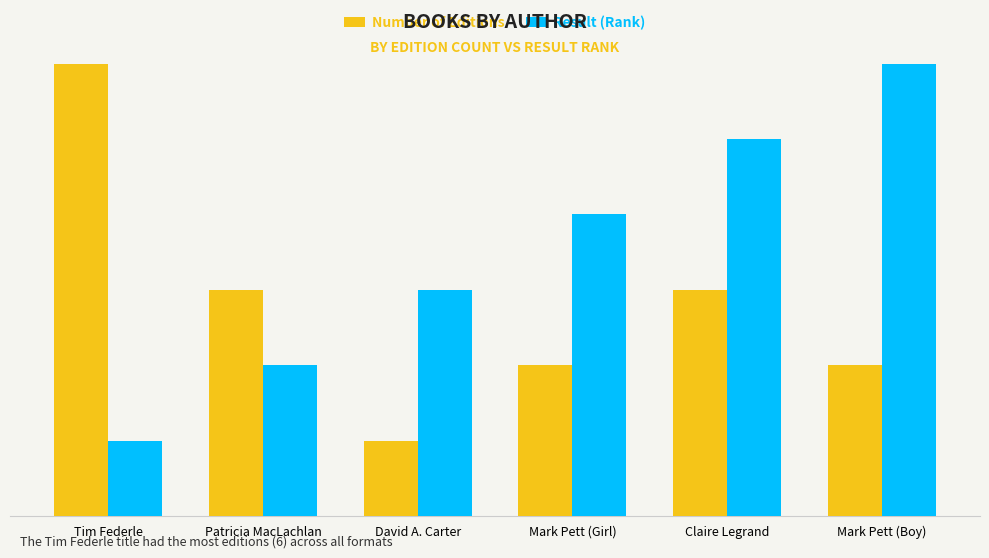

Reading left to right, what are all the values shown in this chart?

Number of Editions: Tim Federle=6	Patricia MacLachlan=3	David A. Carter=1	Mark Pett (Girl)=2	Claire Legrand=3	Mark Pett (Boy)=2
Result (Rank): Tim Federle=1	Patricia MacLachlan=2	David A. Carter=3	Mark Pett (Girl)=4	Claire Legrand=5	Mark Pett (Boy)=6